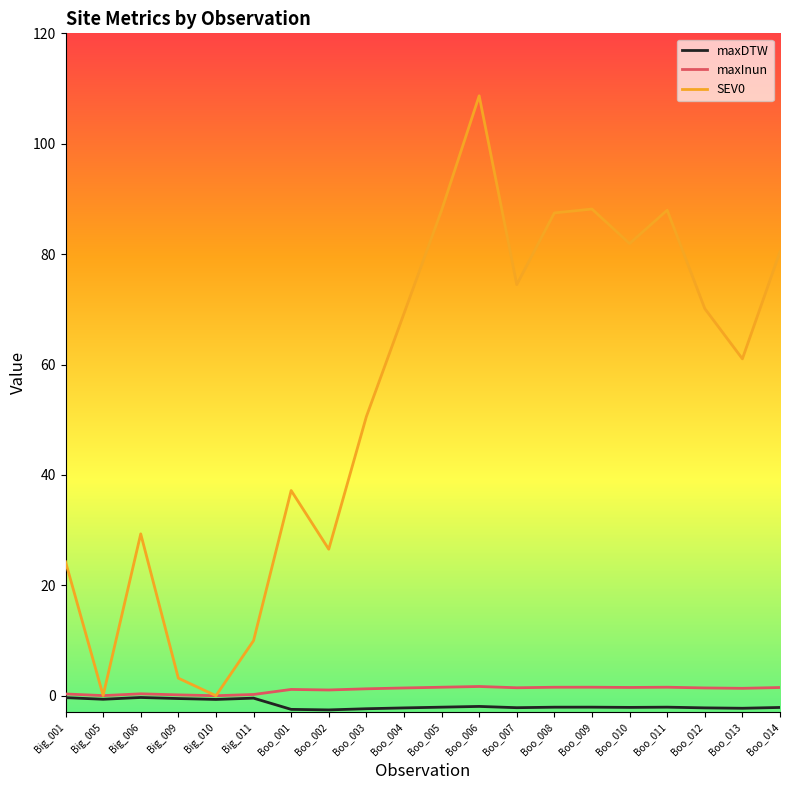

True or false: maxInun has more than 0 interior local peaks.

True